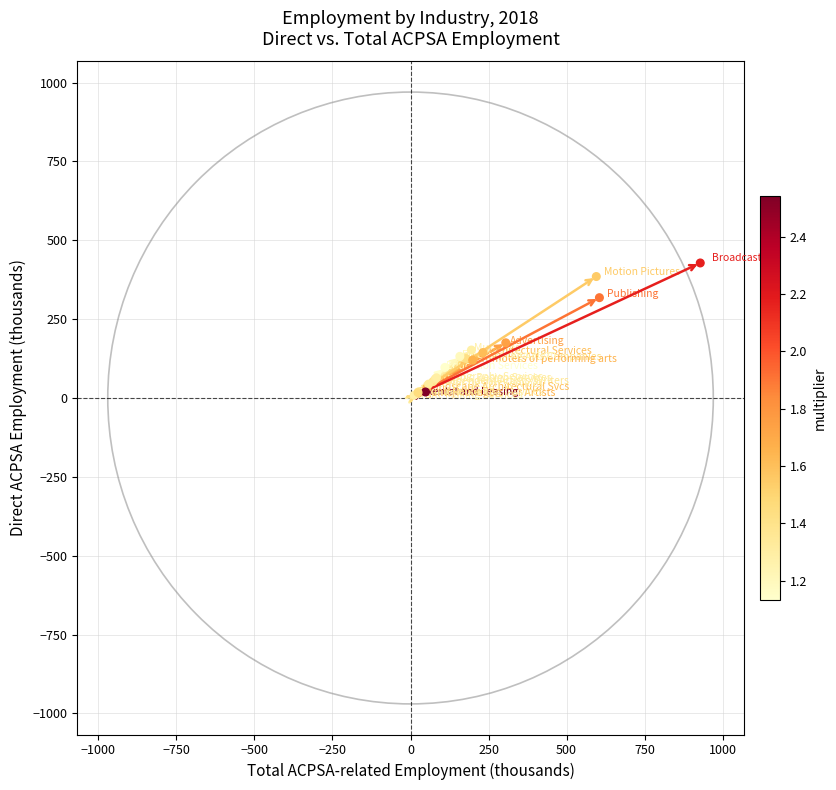

What Y value in the scatter plot is closest to 218?

175